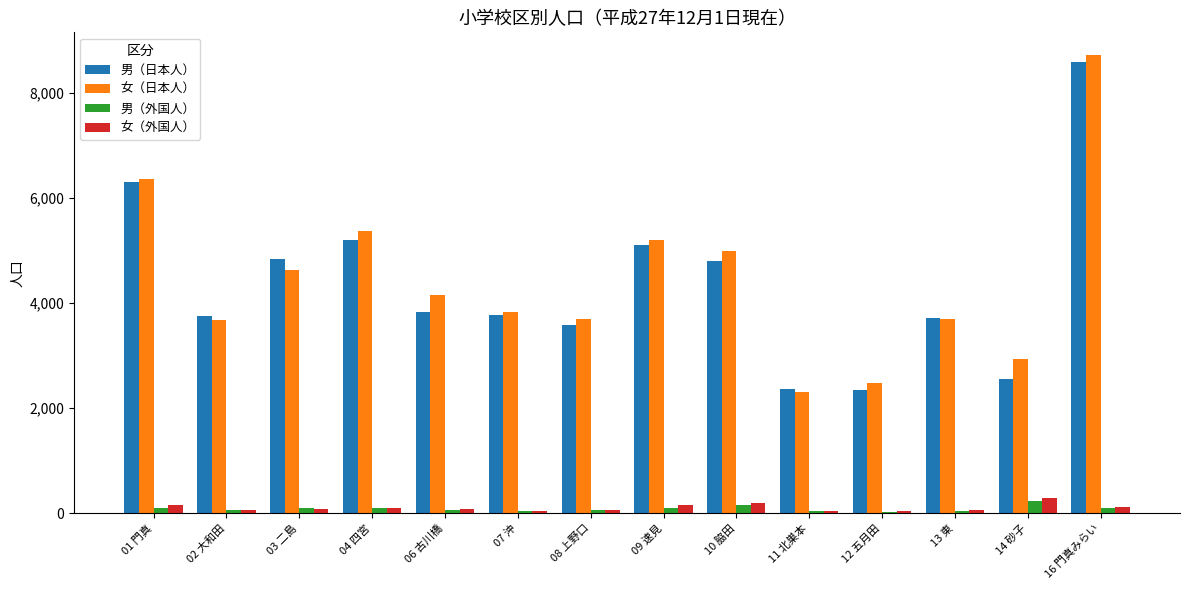

How many groups of bars are there?

14